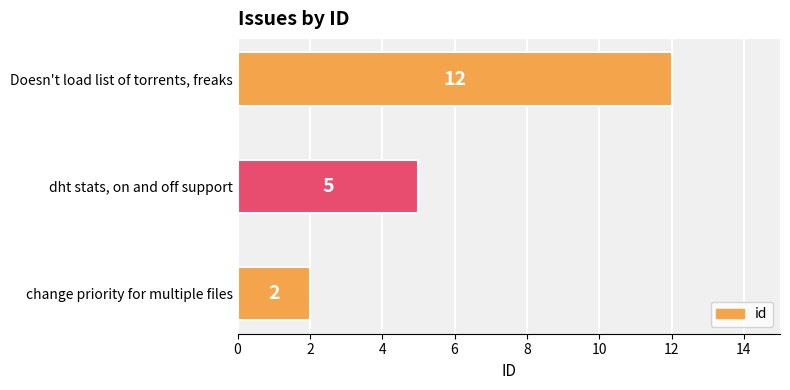

Rank the categories by value from highest to lowest.

Doesn't load list of torrents, freaks, dht stats, on and off support, change priority for multiple files